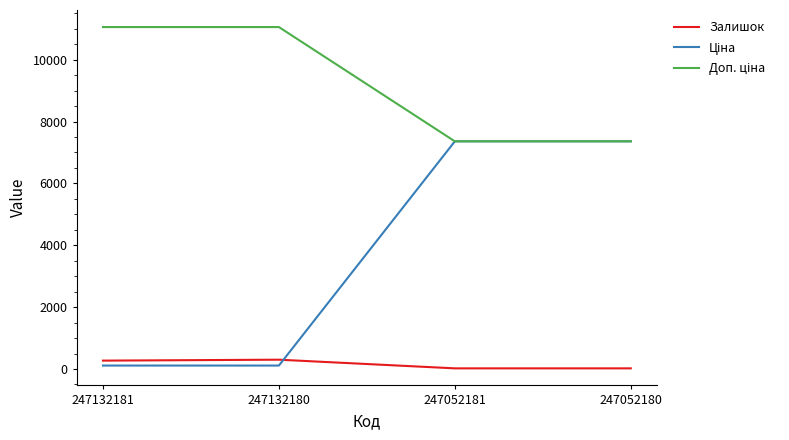

The Залишок series shows 300.0 at 247132180. True or false?

True